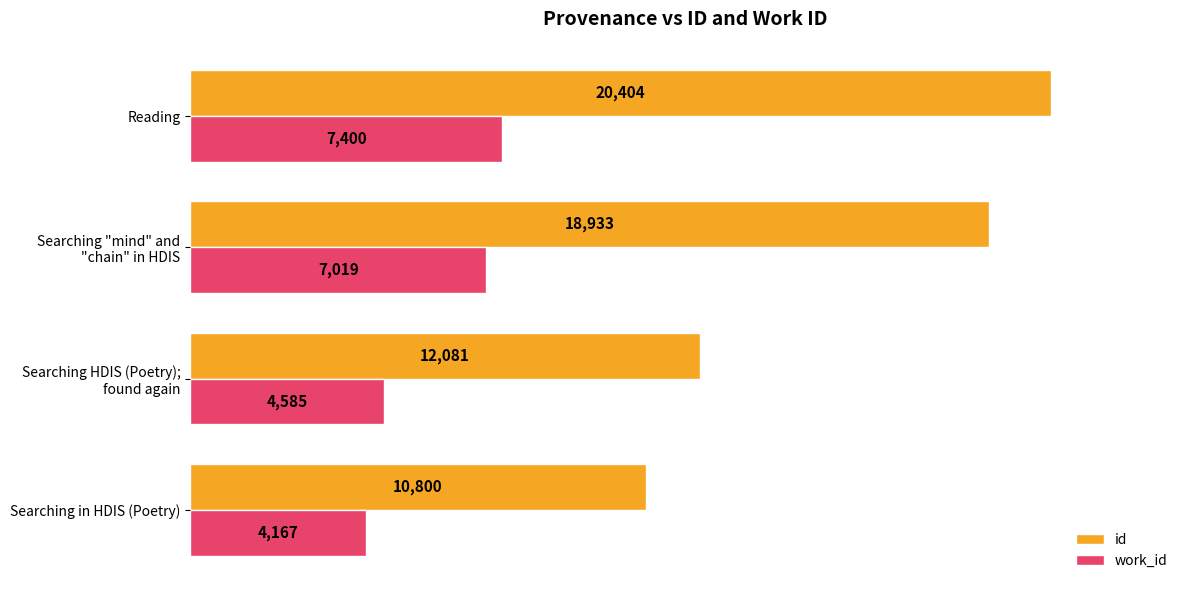

At which label does id reach its peak?

Reading